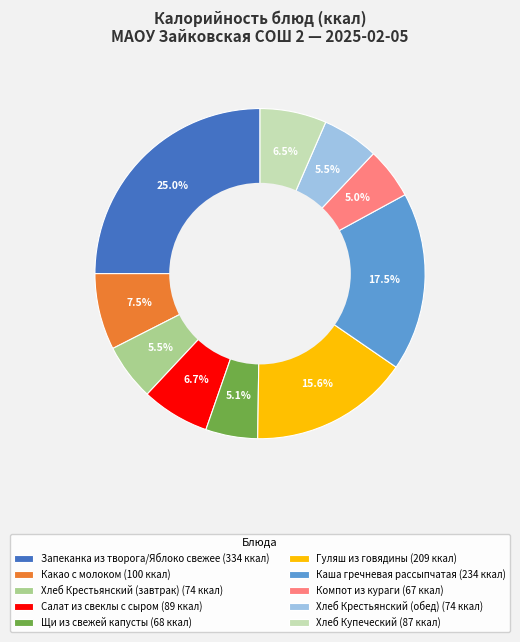

Between Хлеб Крестьянский (обед) and Компот из кураги, which is larger?

Хлеб Крестьянский (обед)